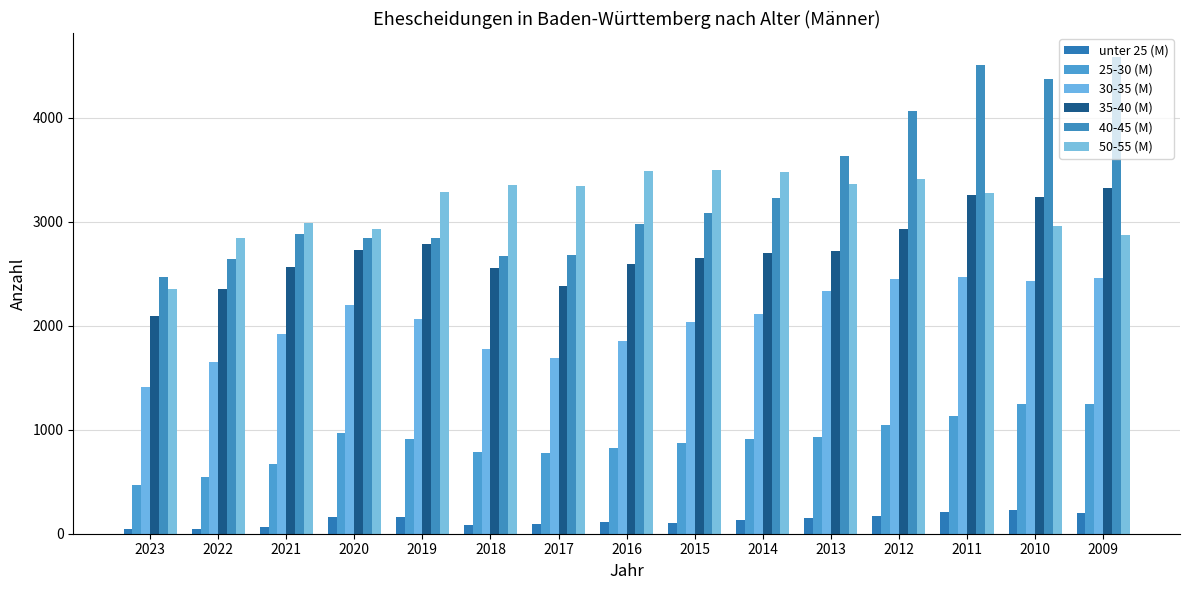

What is the difference between the highest and lowest values at 2021?

2918